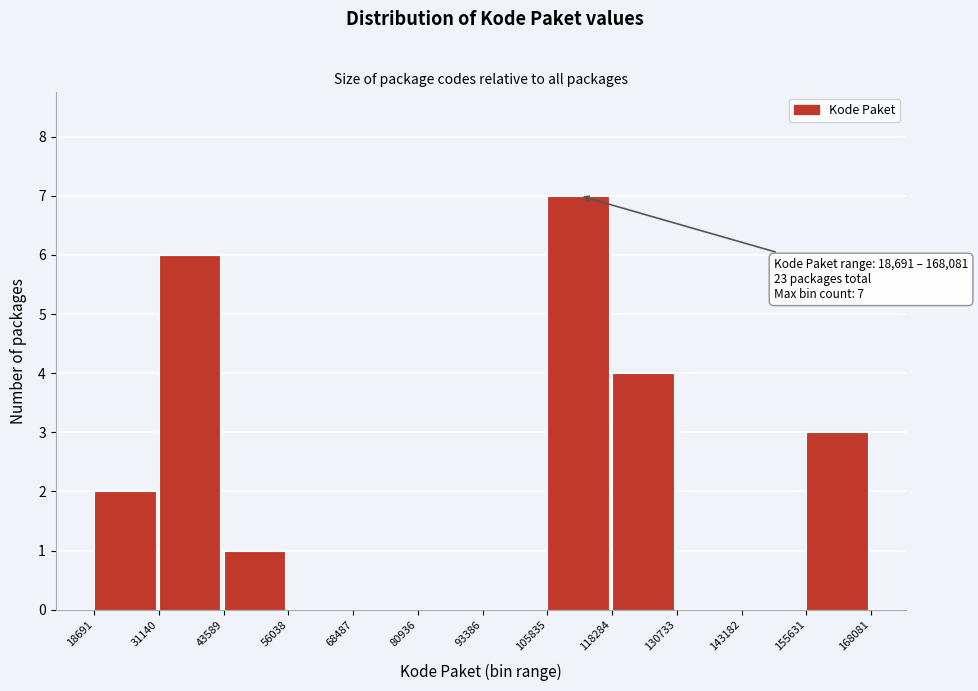

Over which range of the x-axis is the bar tallest?

105835 to 118284